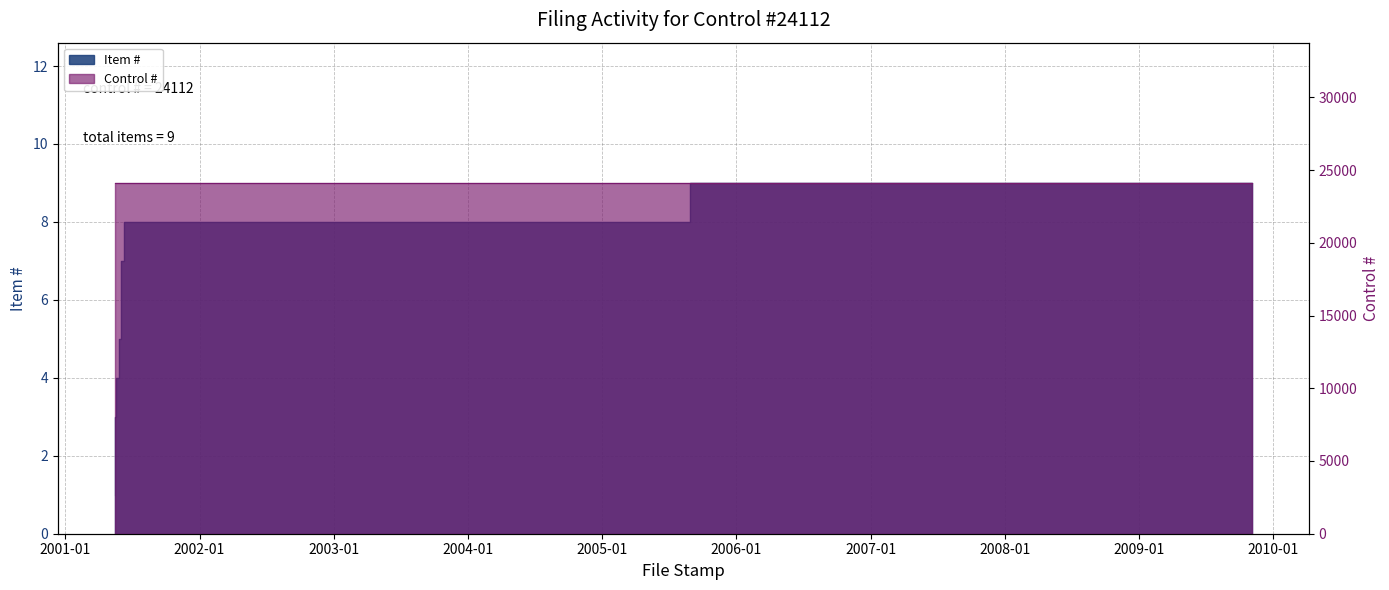

List the labels in order of value, largest first.

2009-11-04, 2001-06-18, 2001-06-01, 2001-06-01, 2001-05-31, 2001-05-23, 2001-05-17, 2001-05-17, 2001-05-15